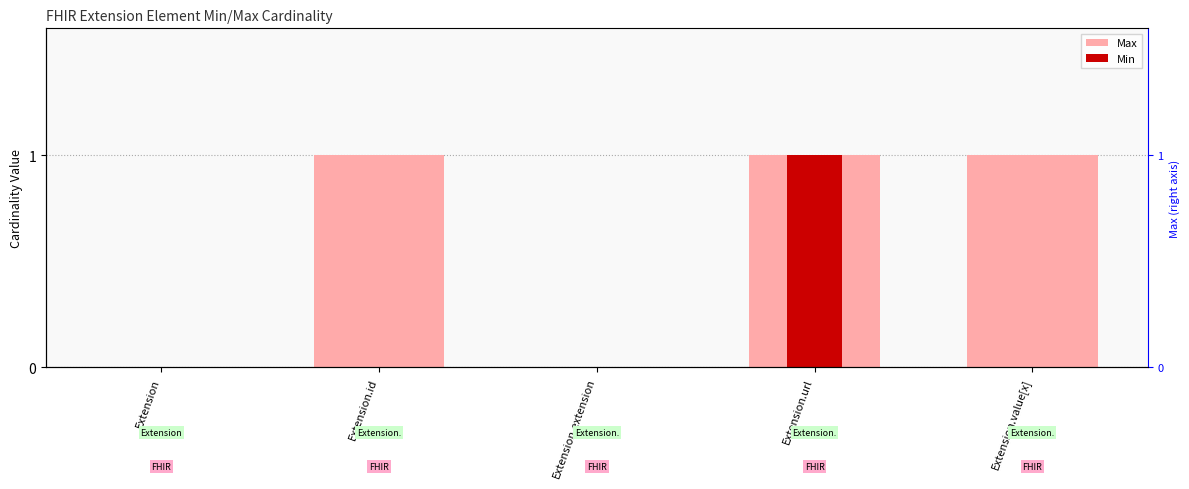

True or false: Min has a value of 0 at Extension.id.

True